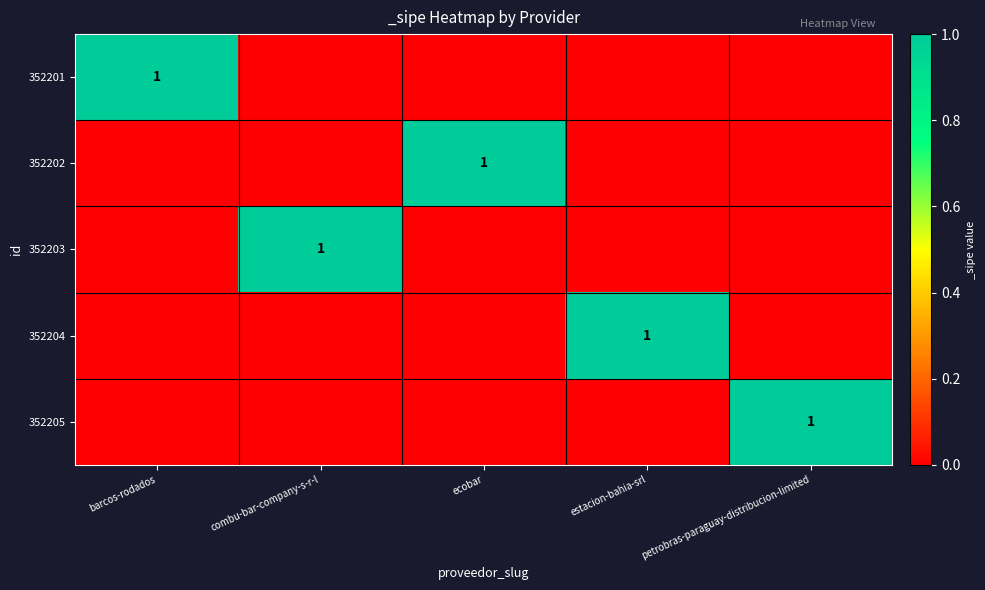

The 352203 series shows 2 at combu-bar-company-s-r-l. True or false?

False